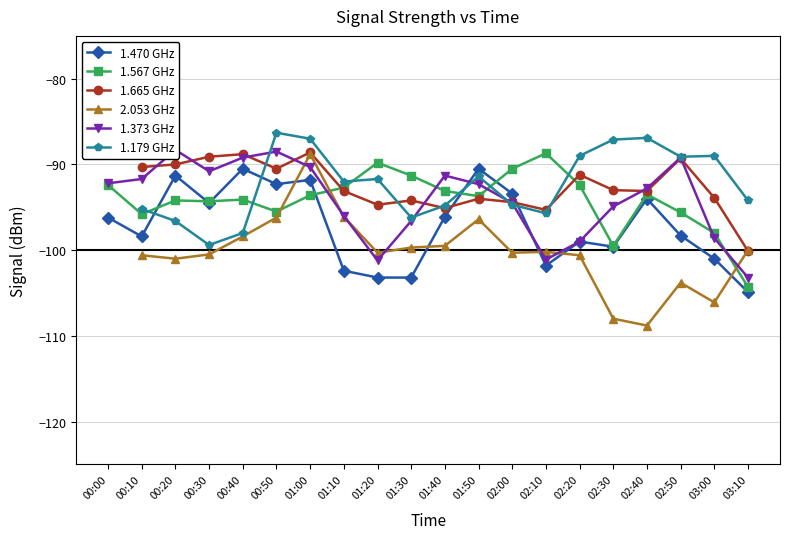

How many series are shown in this chart?

6